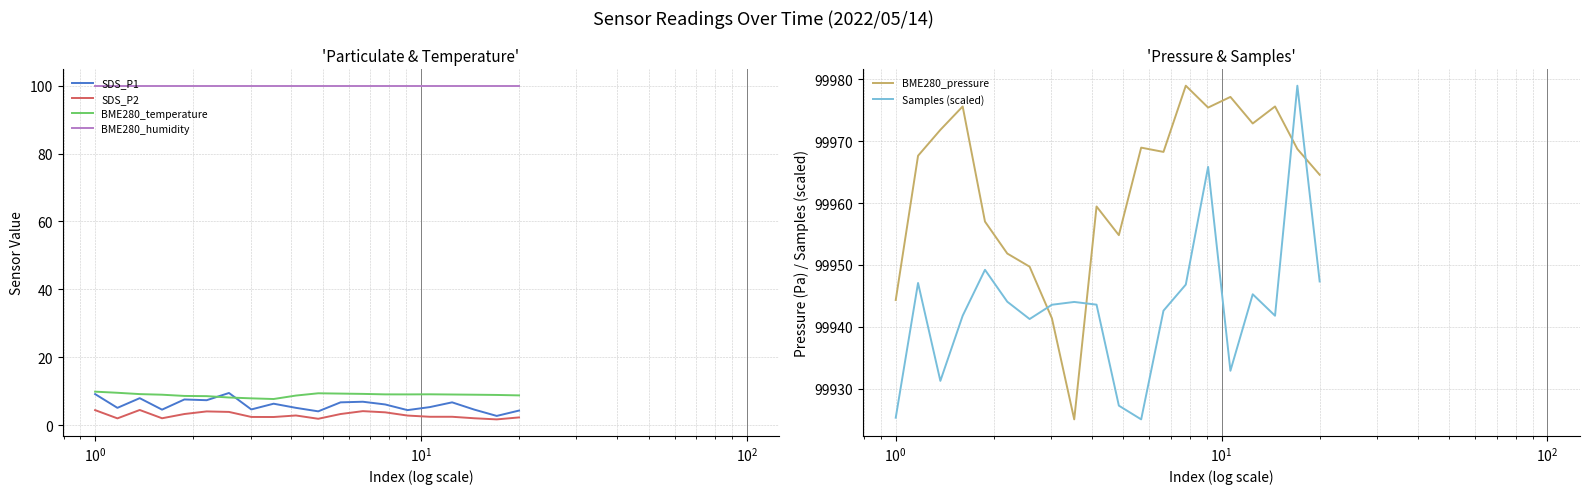

True or false: BME280_humidity and BME280_temperature intersect in this chart.

False